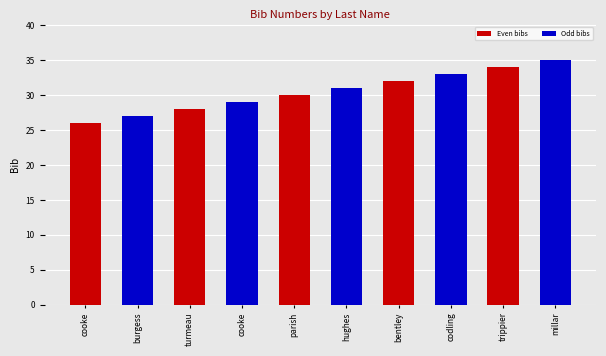

List the labels in order of value, smallest first.

cooke, burgess, turmeau, cooke, parish, hughes, bentley, codling, trippier, millar